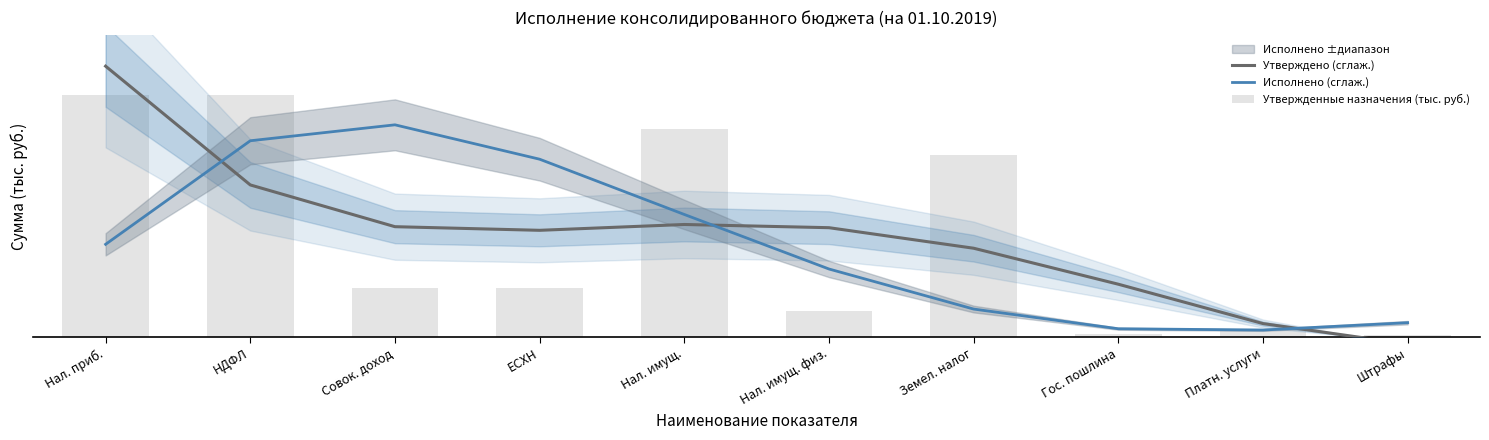

How many data points in Исполнено (сглаж.) are above 200?

5